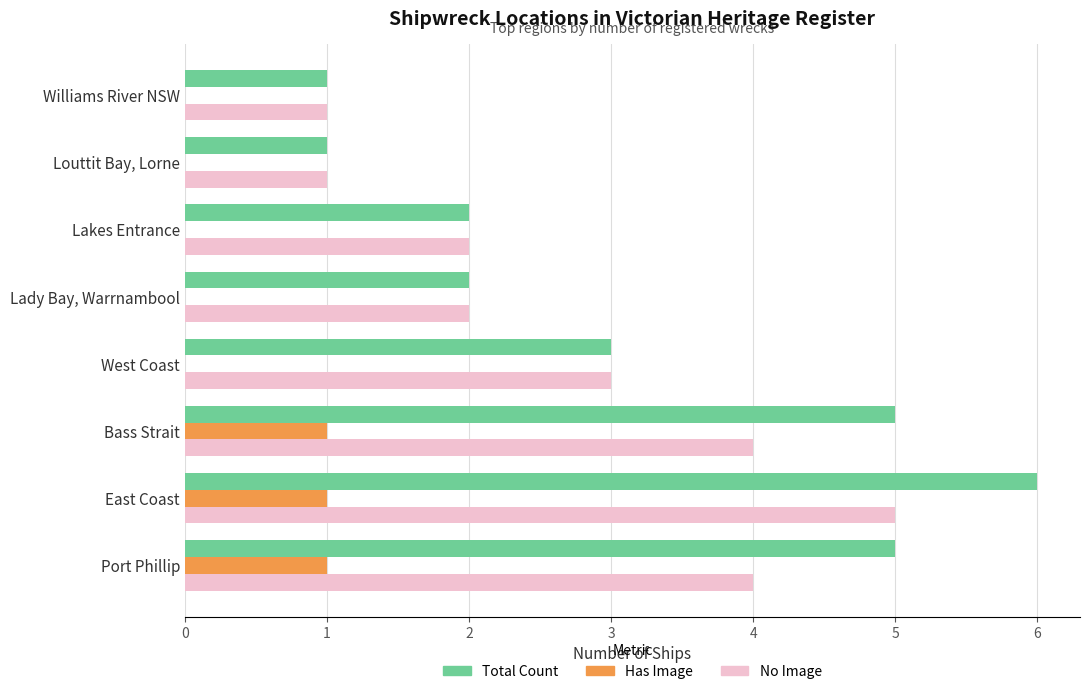

What is the sum of all Total Count values?

25